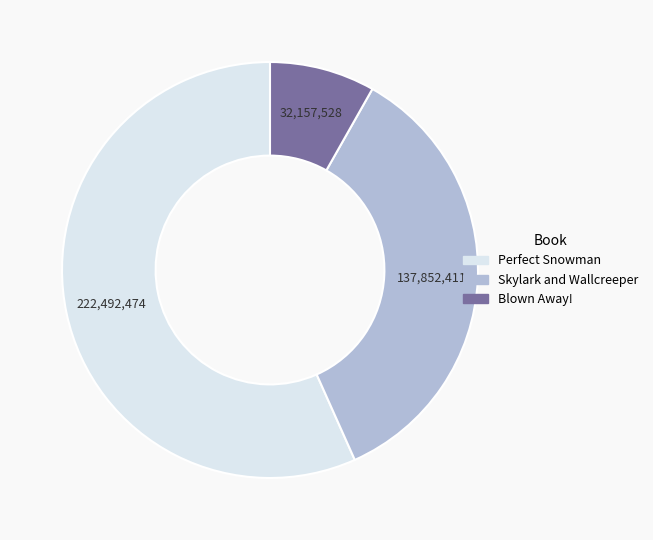

Is there any slice that represents more than half of the pie?

Yes